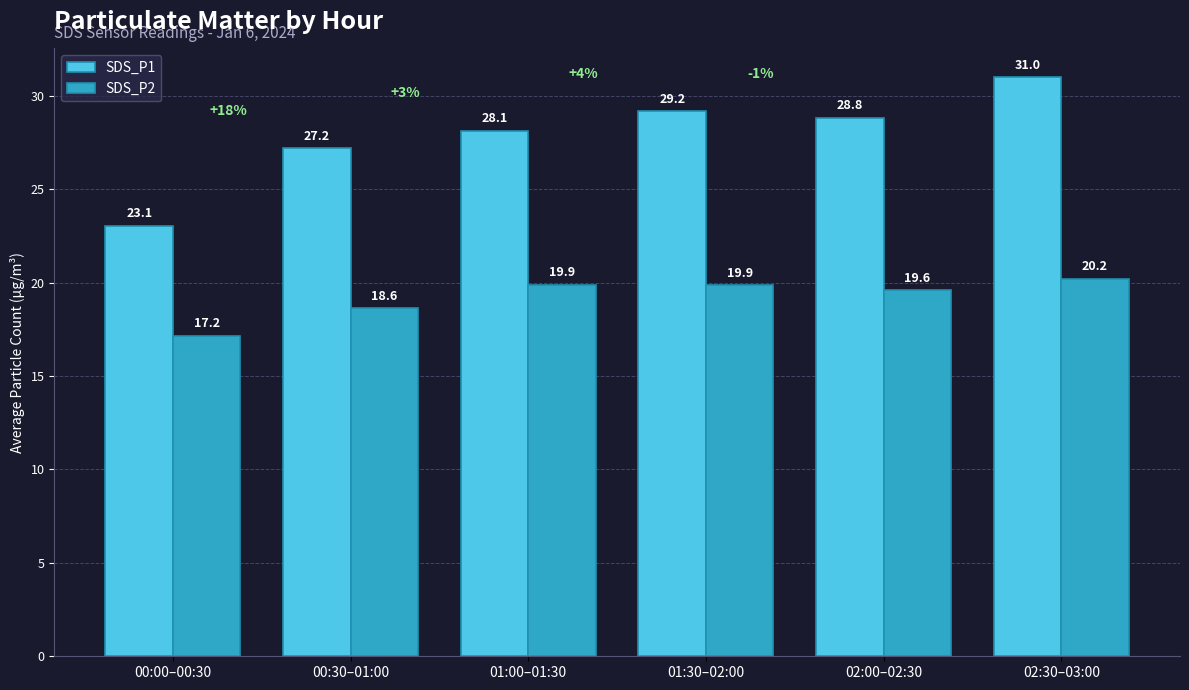

At which category is the sum across all series the highest?

02:30–03:00